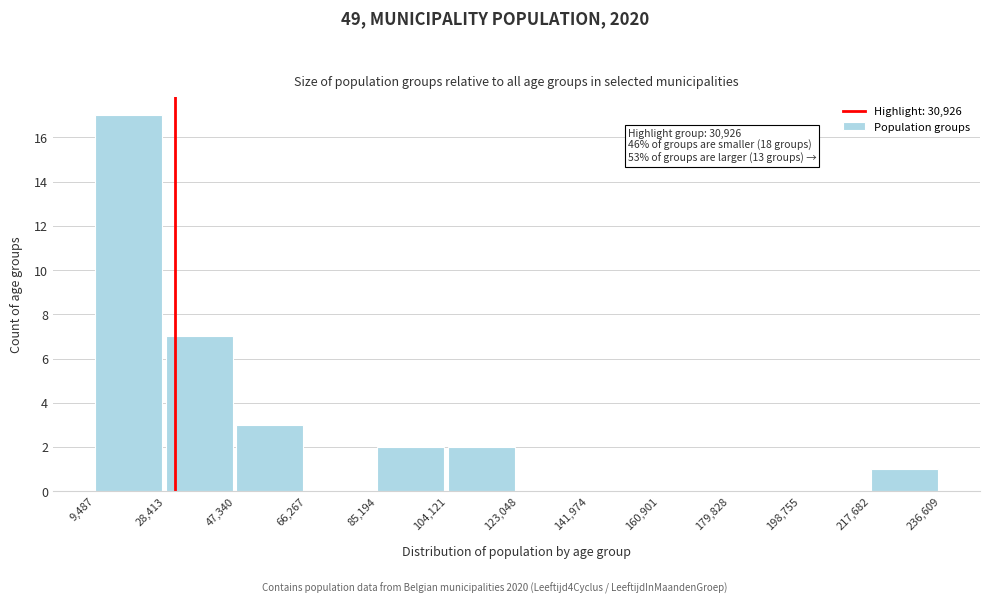

Which range on the x-axis has the tallest bar?

9,487 to 28,413